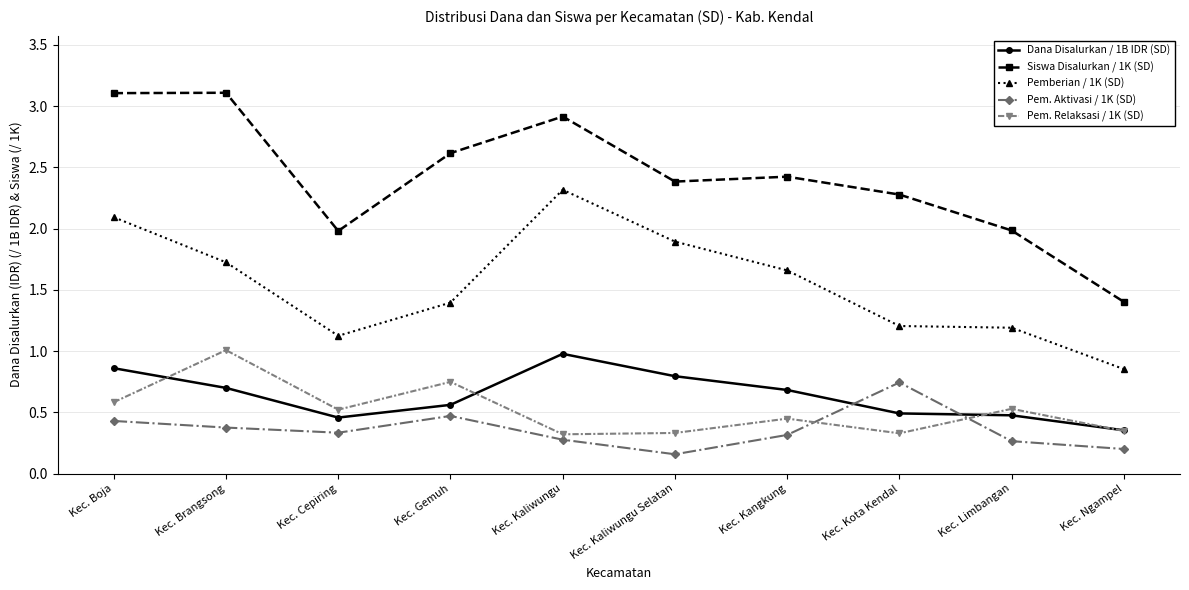

At which category does Pem. Aktivasi / 1K (SD) reach its first local valley?

Kec. Cepiring